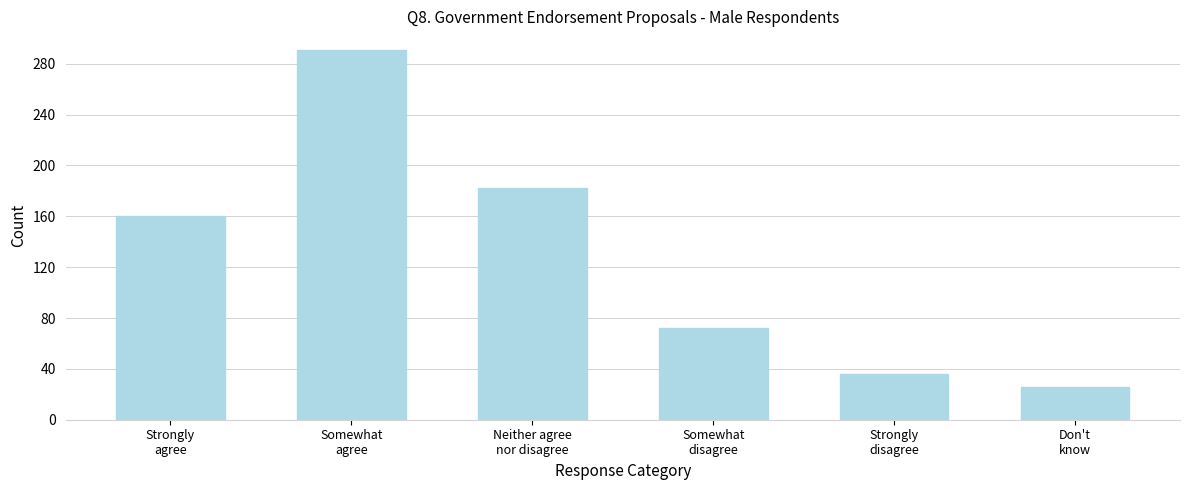

Reading right to left, what are all the values shown in this chart?

26	36	72	182	291	160